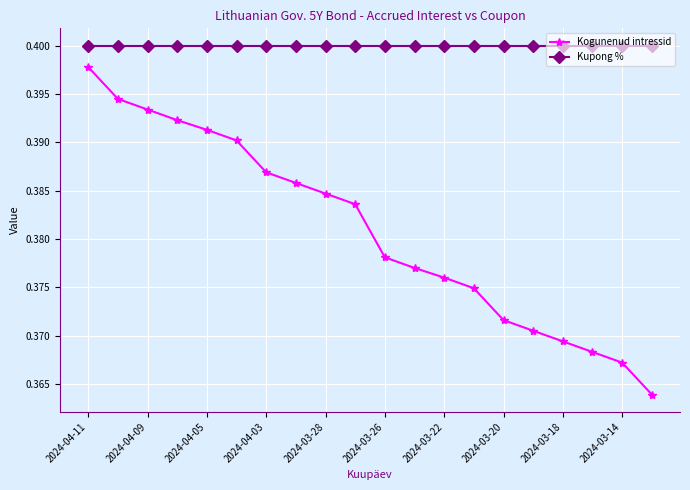

List the series in order of their overall mean, highest first.

Kupong %, Kogunenud intressid